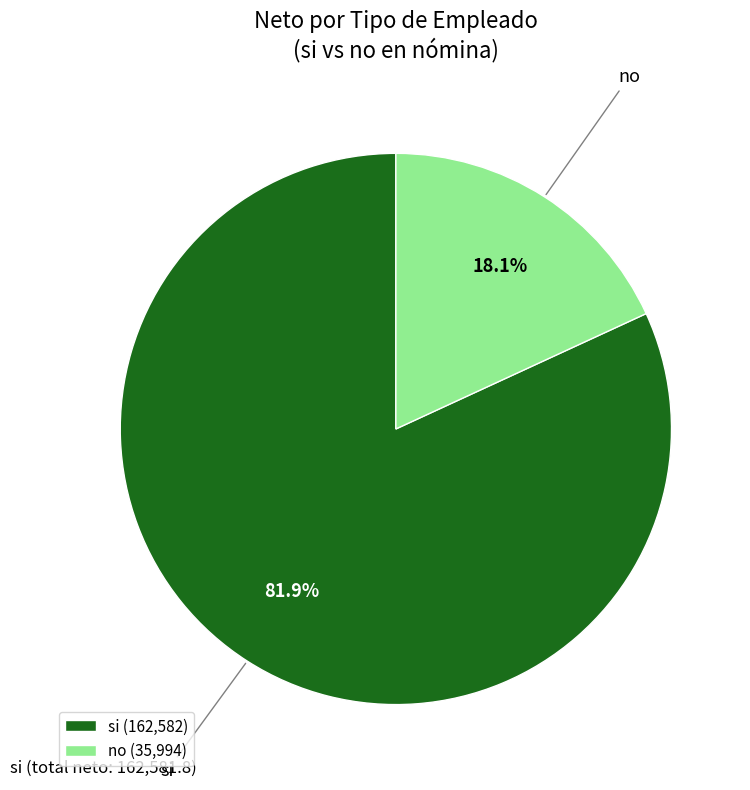

Is si (162,582) the majority of the pie?

Yes